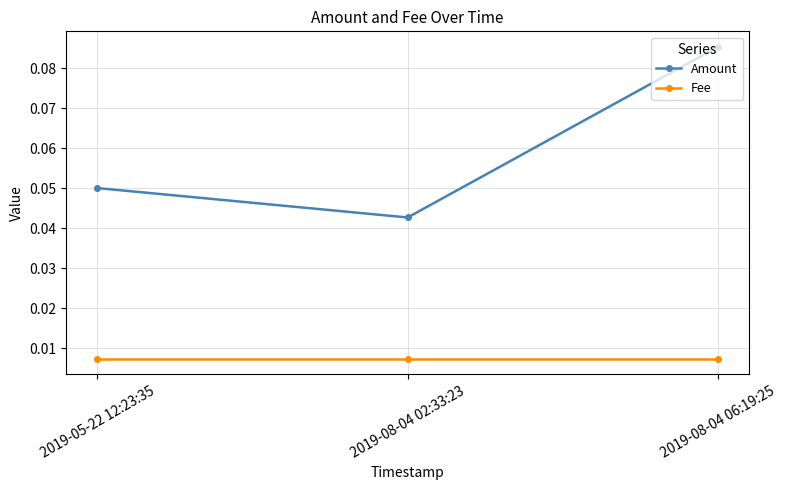

What position from the right is 2019-08-04 06:19:25?

1